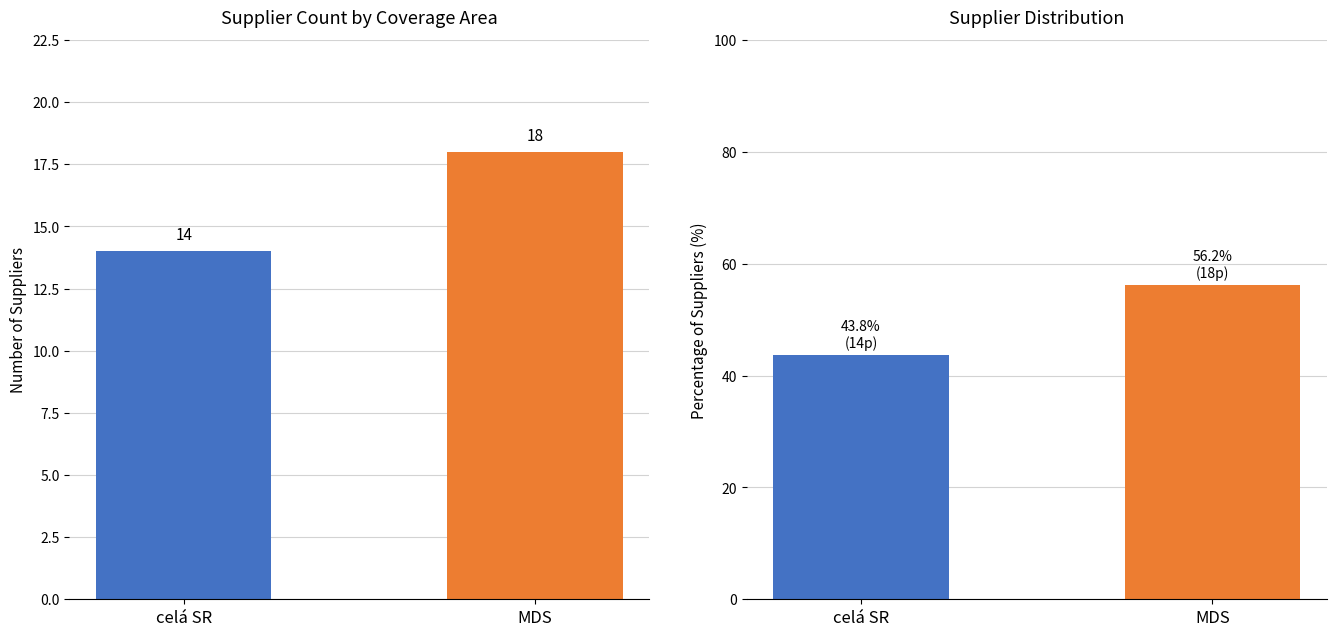

Reading left to right, transcribe all the data shown in this chart.

Count: celá SR=14.0	MDS=18.0
Percentage: celá SR=43.8	MDS=56.2